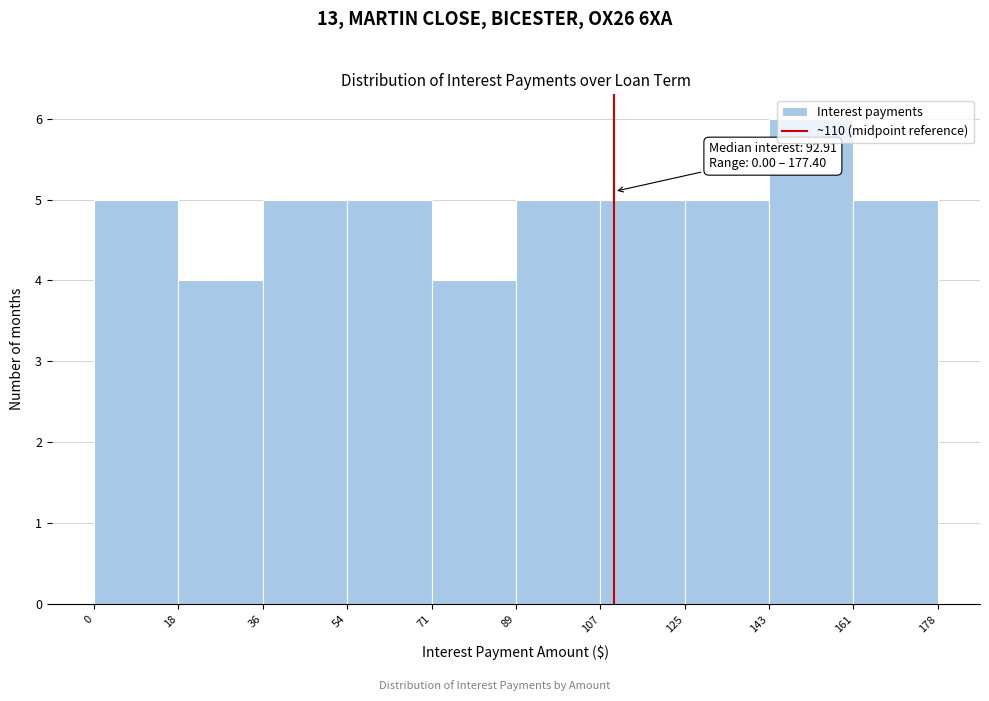

Over which range of the x-axis is the bar tallest?

143 to 161